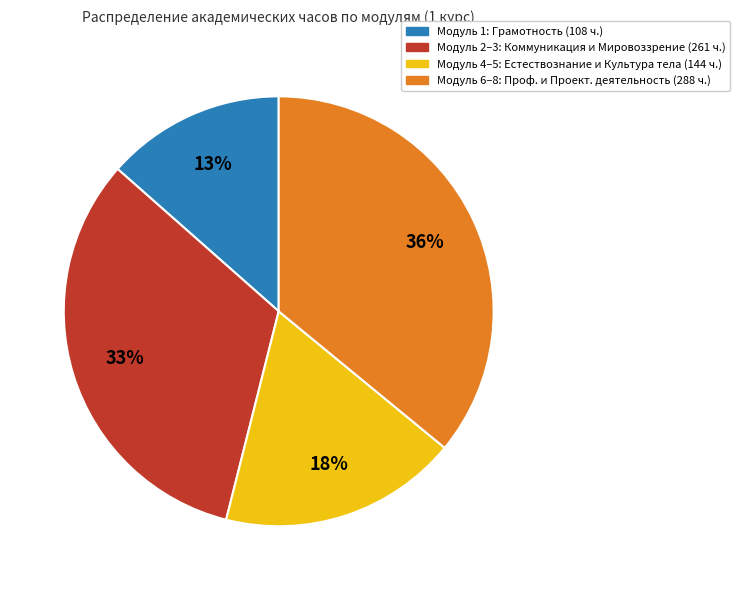

True or false: Модуль 1: Грамотность (108 ч.) accounts for 13% of the total.

True